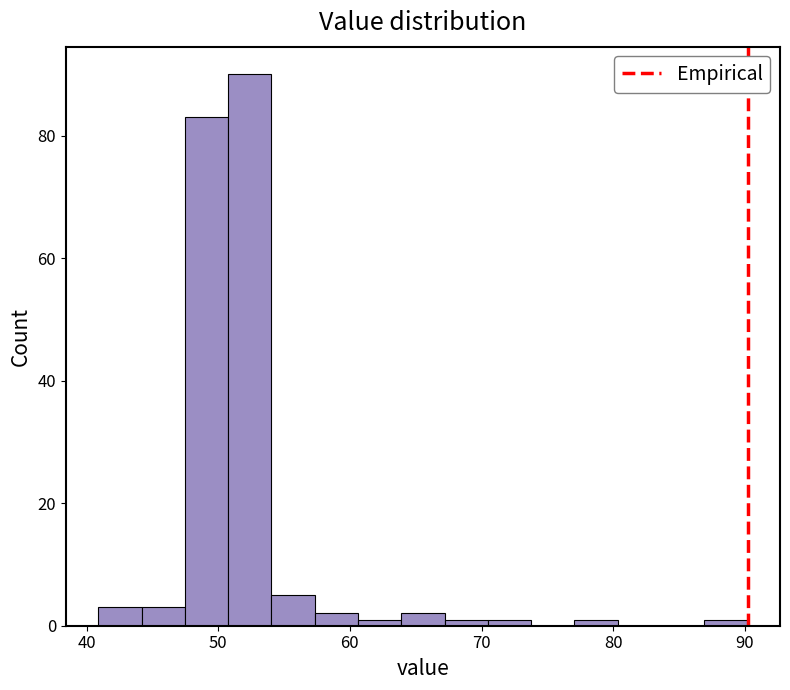

Around what value on the x-axis is the tallest bar? Give the approximate position of its centre, as read against the axis.

52